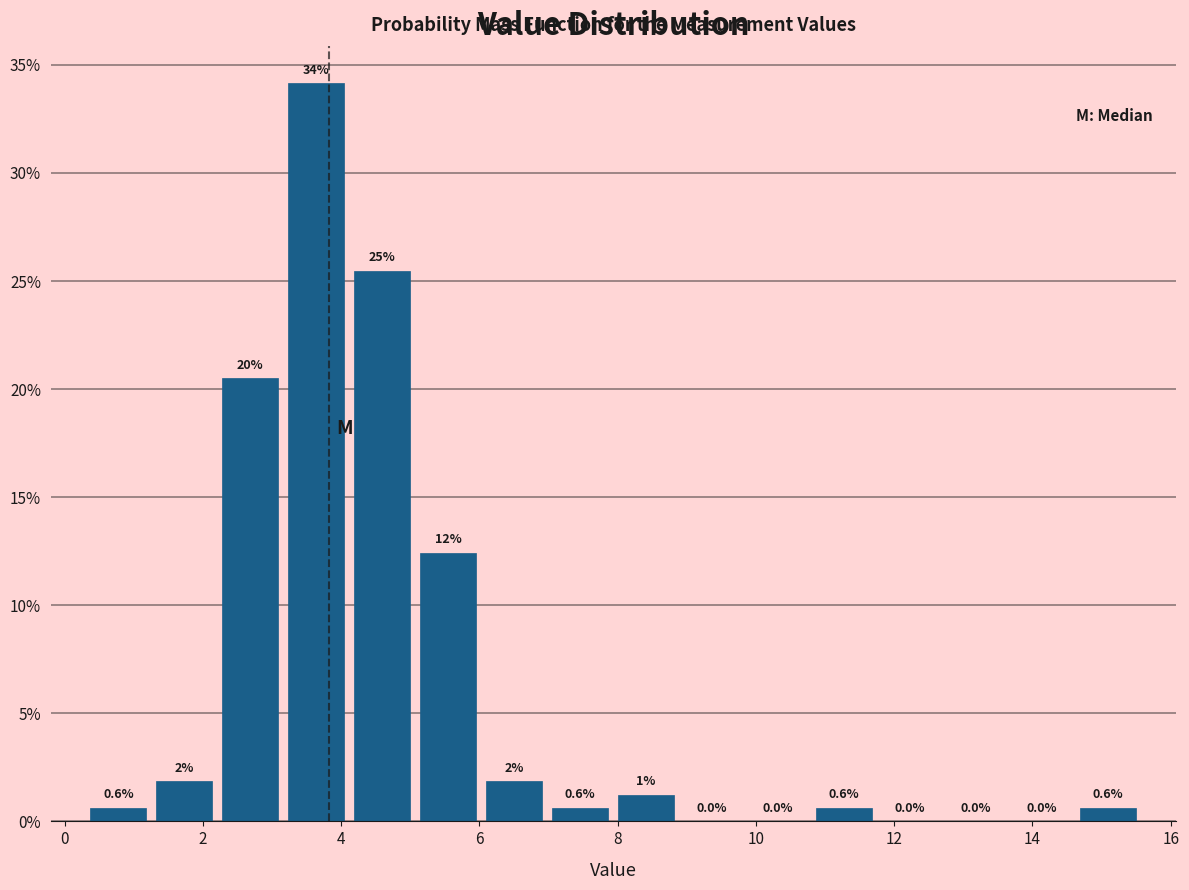

Which range on the x-axis has the tallest bar?

3.2 to 4.2